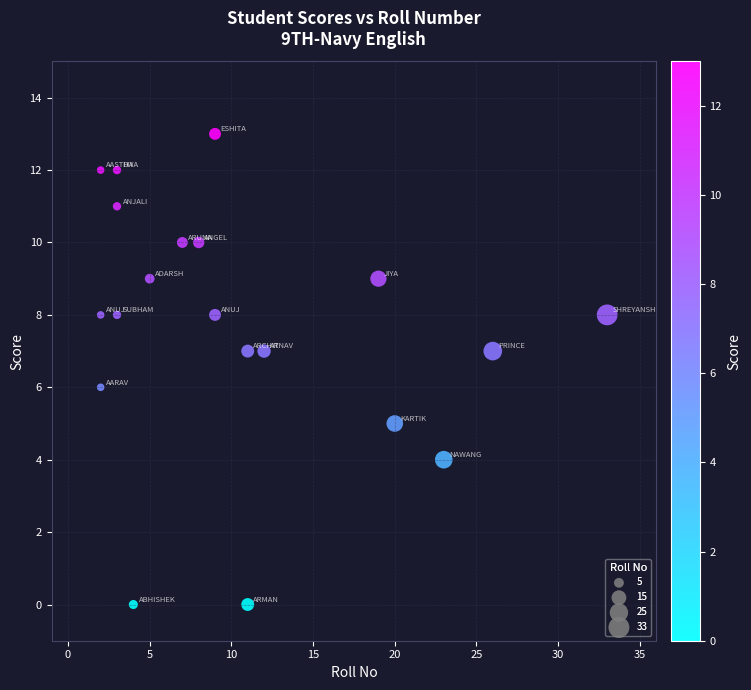

What is the range of Y values (max minus min)?

13